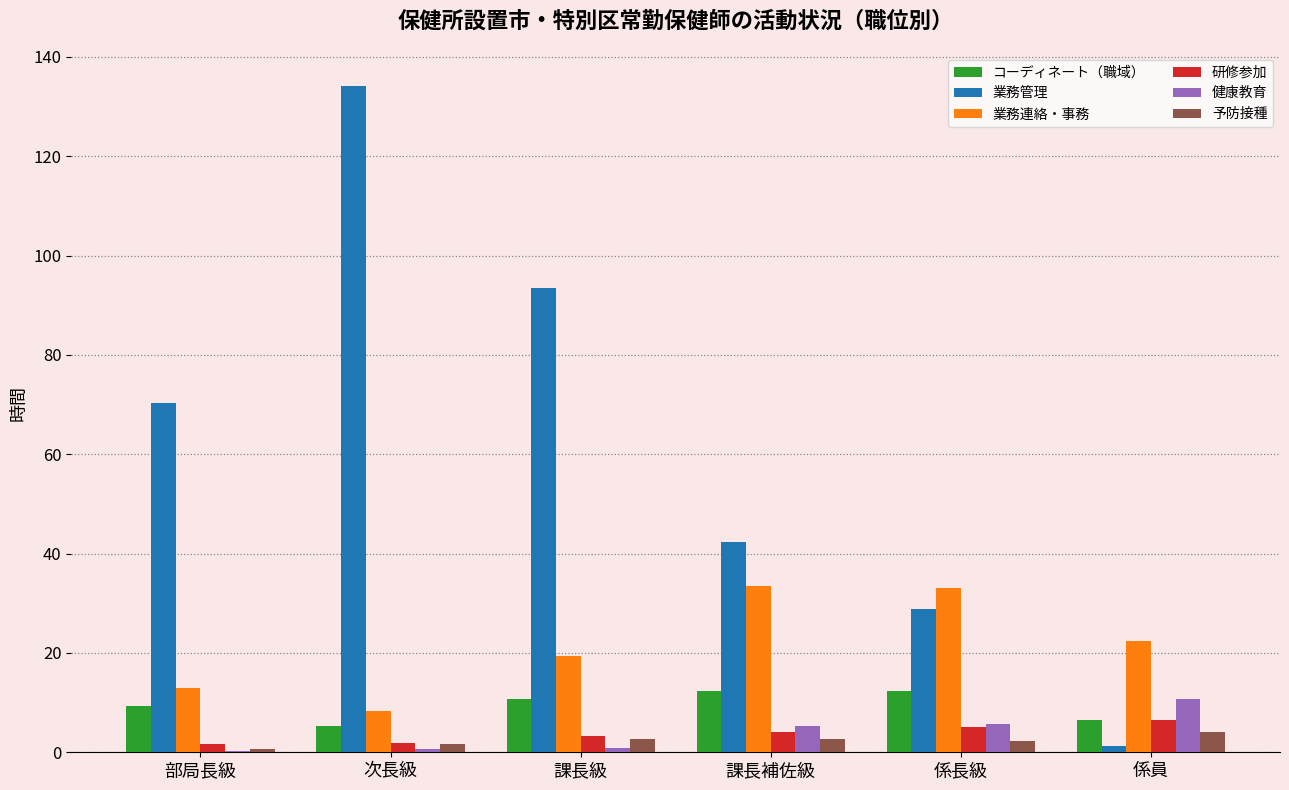

What is the sum of all コーディネート（職域） values?

56.5